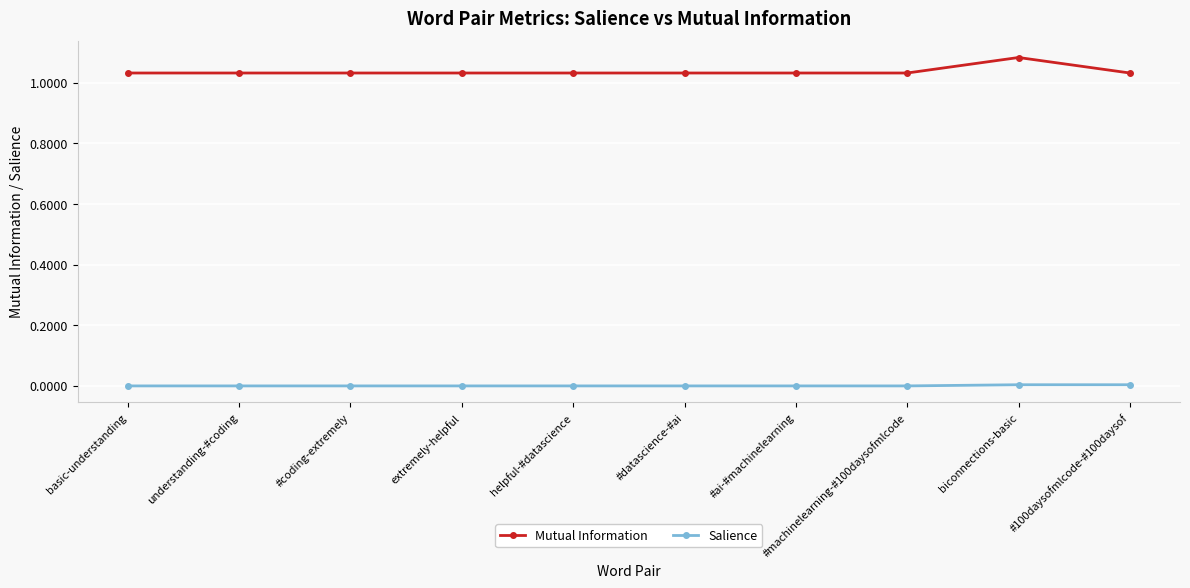

True or false: Mutual Information has a value of 0.7 at extremely-helpful.

False